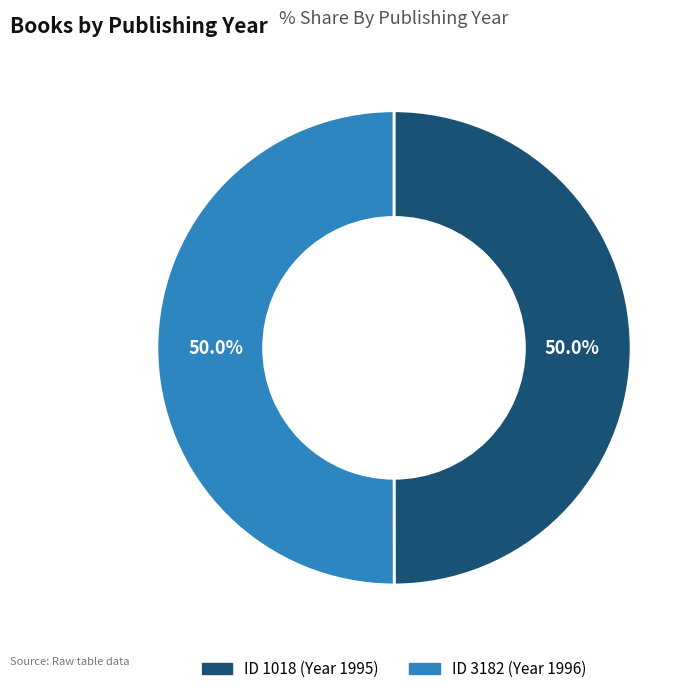

Combined, do ID 1018 (Year 1995) and ID 3182 (Year 1996) account for over 50%?

Yes